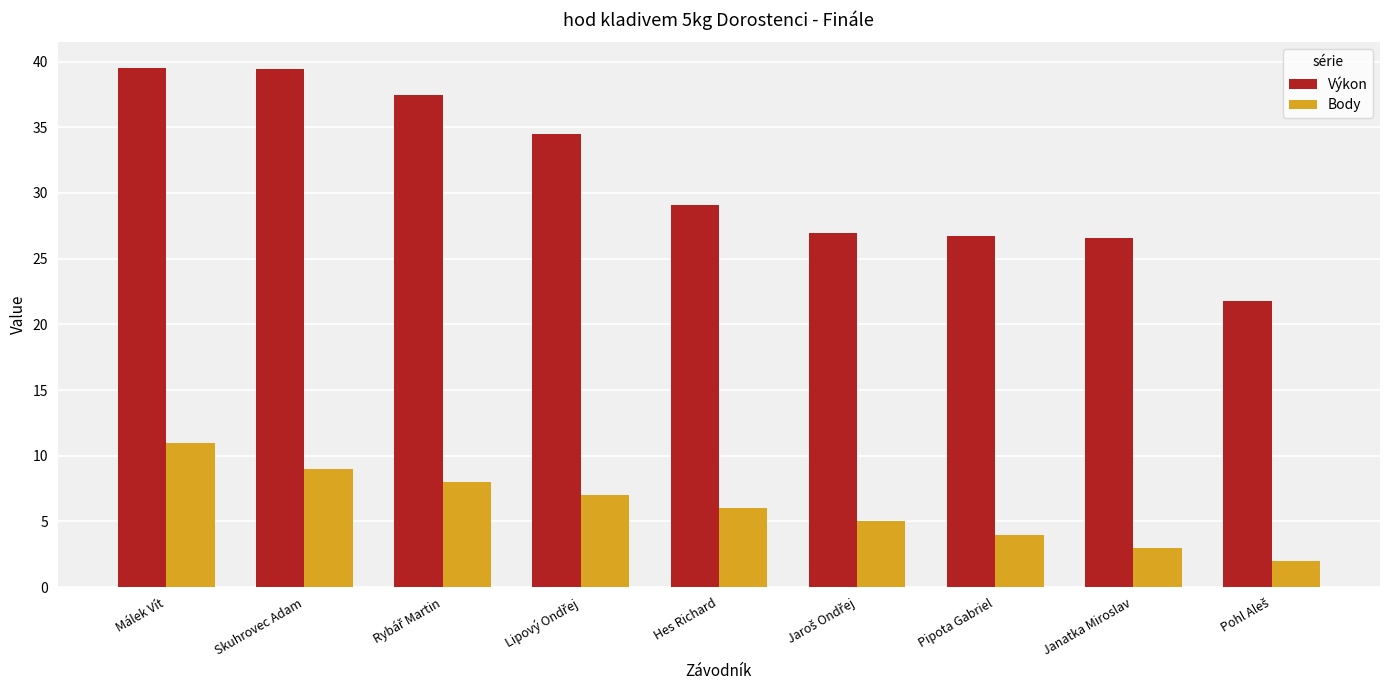

Rank the series by their average value, from lowest to highest.

Body, Výkon